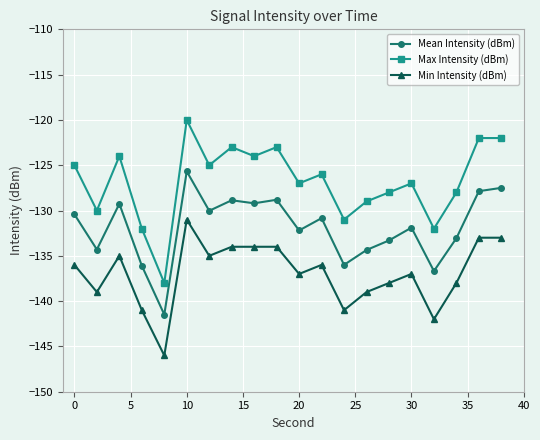

What is the average value of the Max Intensity (dBm) series?

-126.8